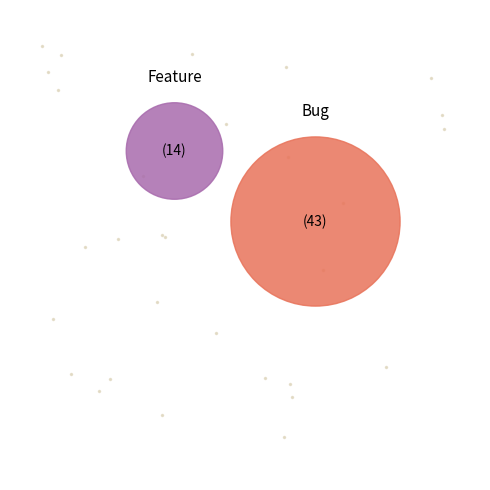

Is Bug the majority of the pie?

Yes